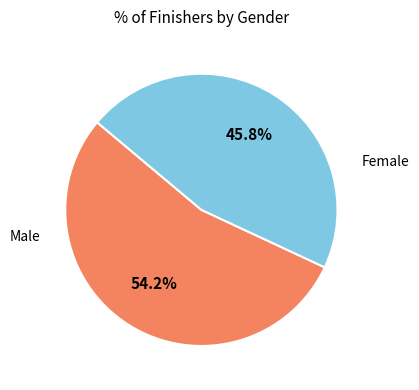

Is there any slice that represents more than half of the pie?

Yes